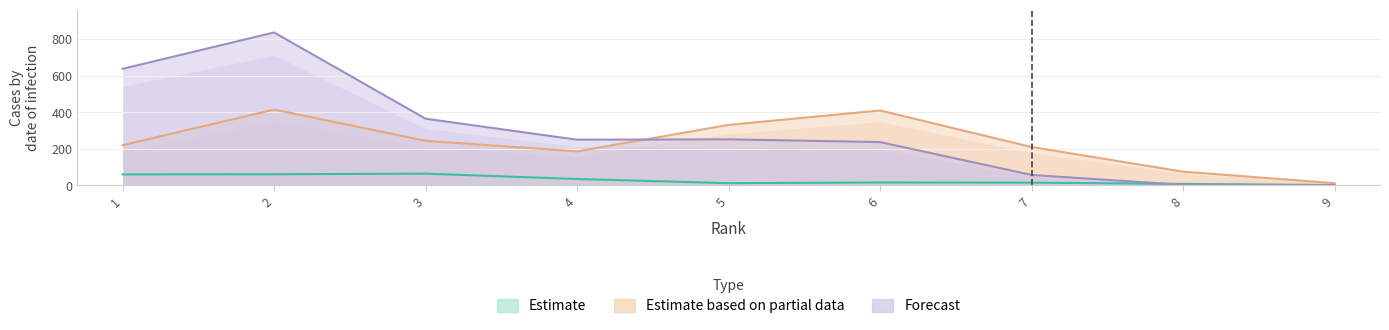

How many data points does each series have?

9